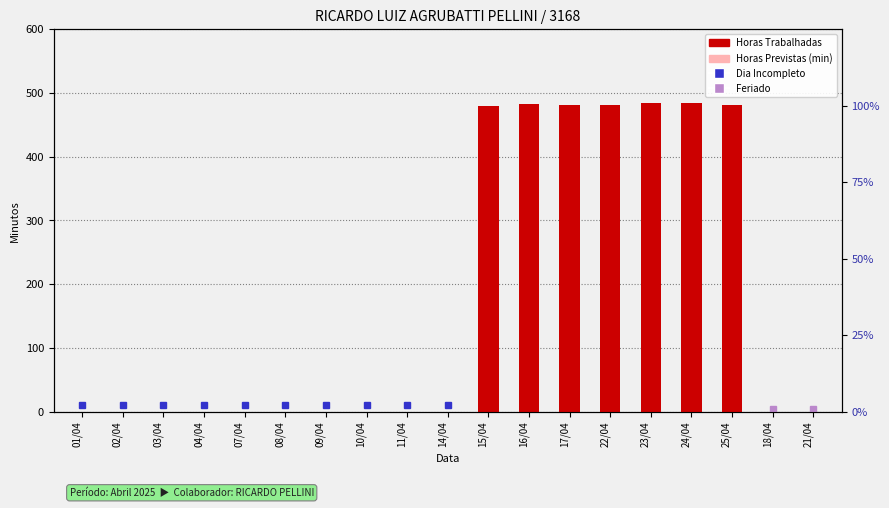

True or false: Horas Trabalhadas has a value of 333 at 23/04.

False